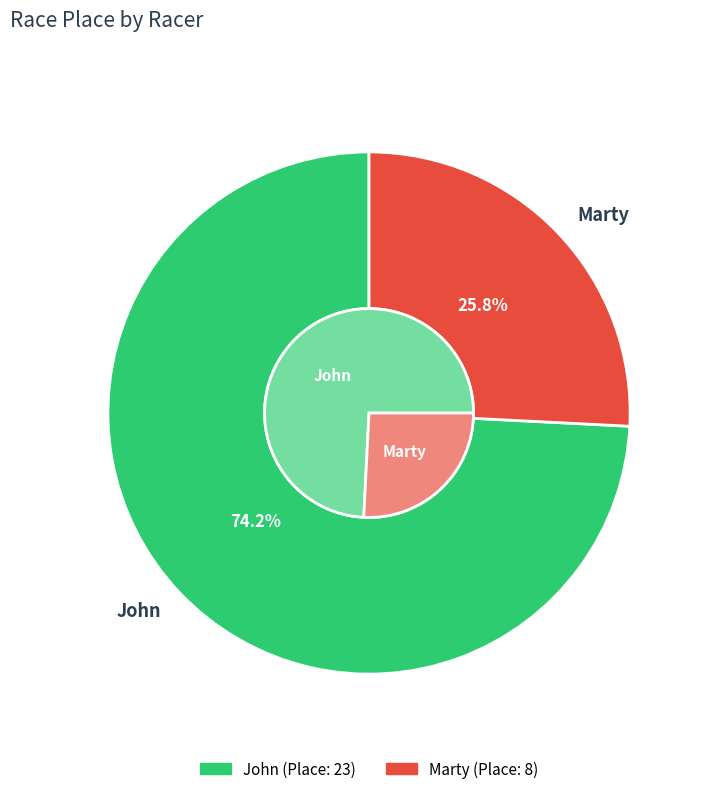

Which category has the smallest portion of the pie?

Marty